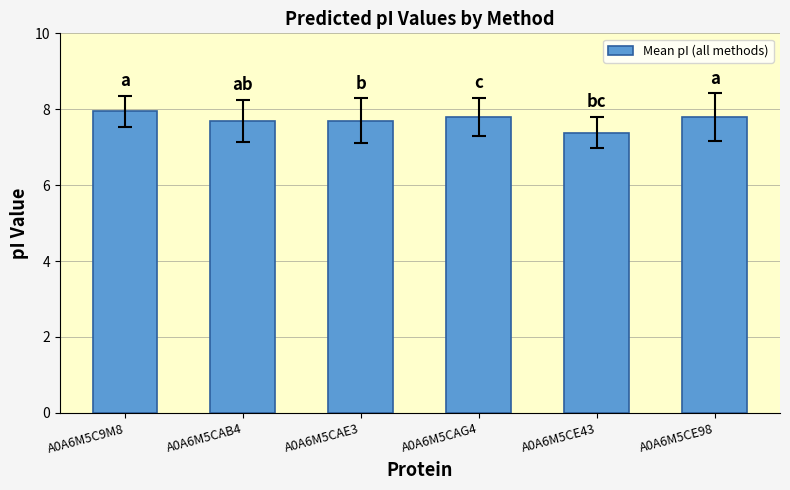

Which category has the highest value across all series?

A0A6M5C9M8